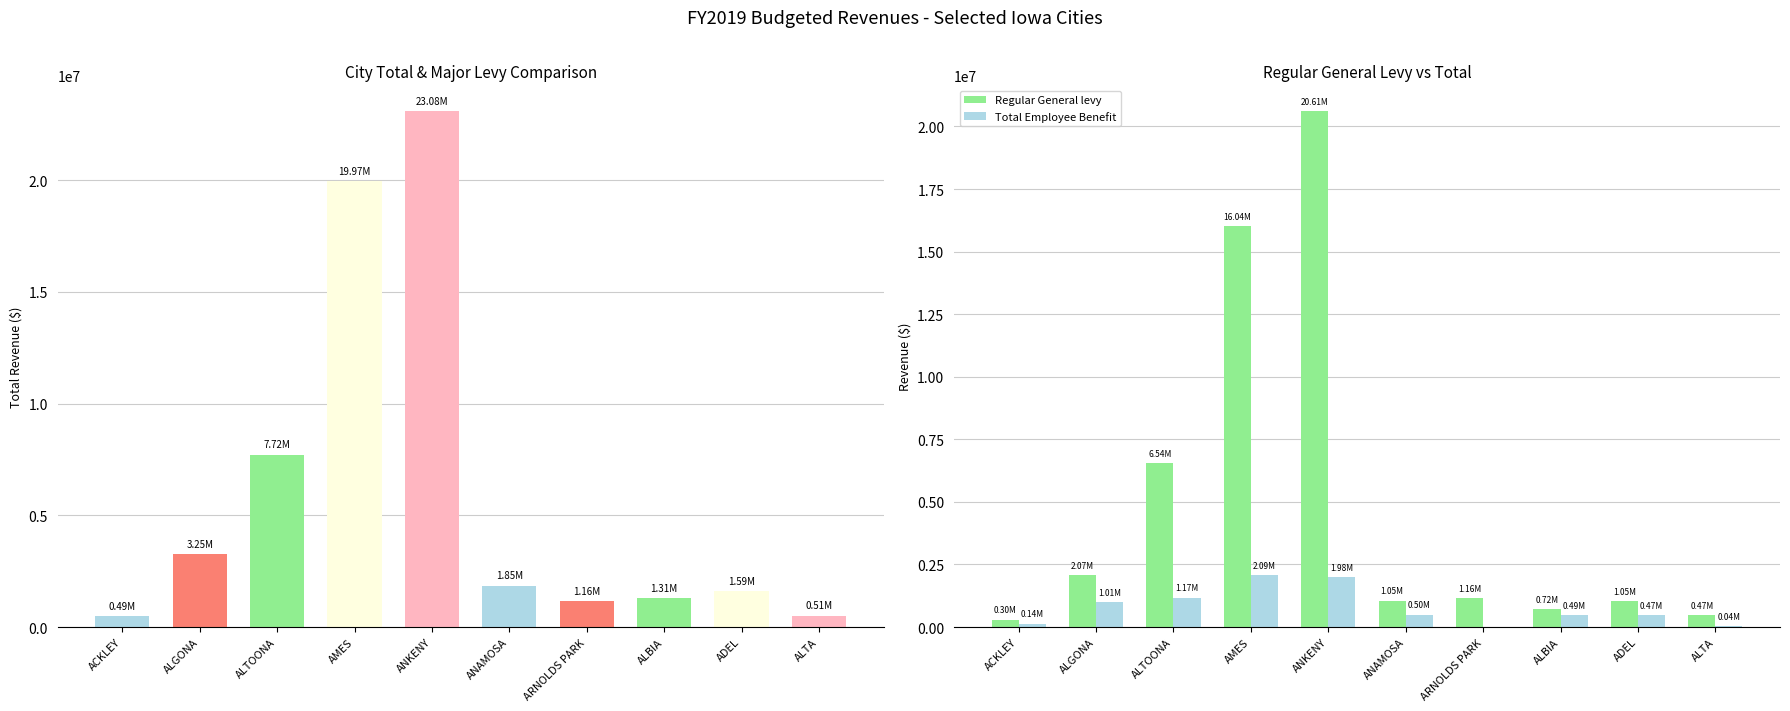

Rank the categories by CITY TOTAL value from highest to lowest.

ANKENY, AMES, ALTOONA, ALGONA, ANAMOSA, ADEL, ALBIA, ARNOLDS PARK, ALTA, ACKLEY